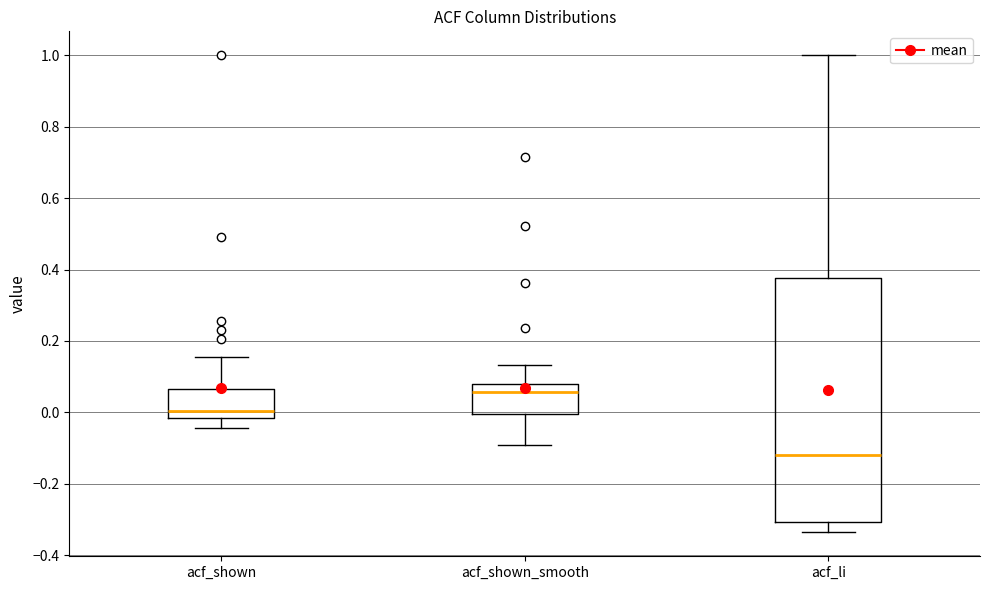

Where does the lower whisker of the box for acf_shown end on the y-axis? The values are not printed on the chart, so give them approximately, as read against the axis.

-0.04